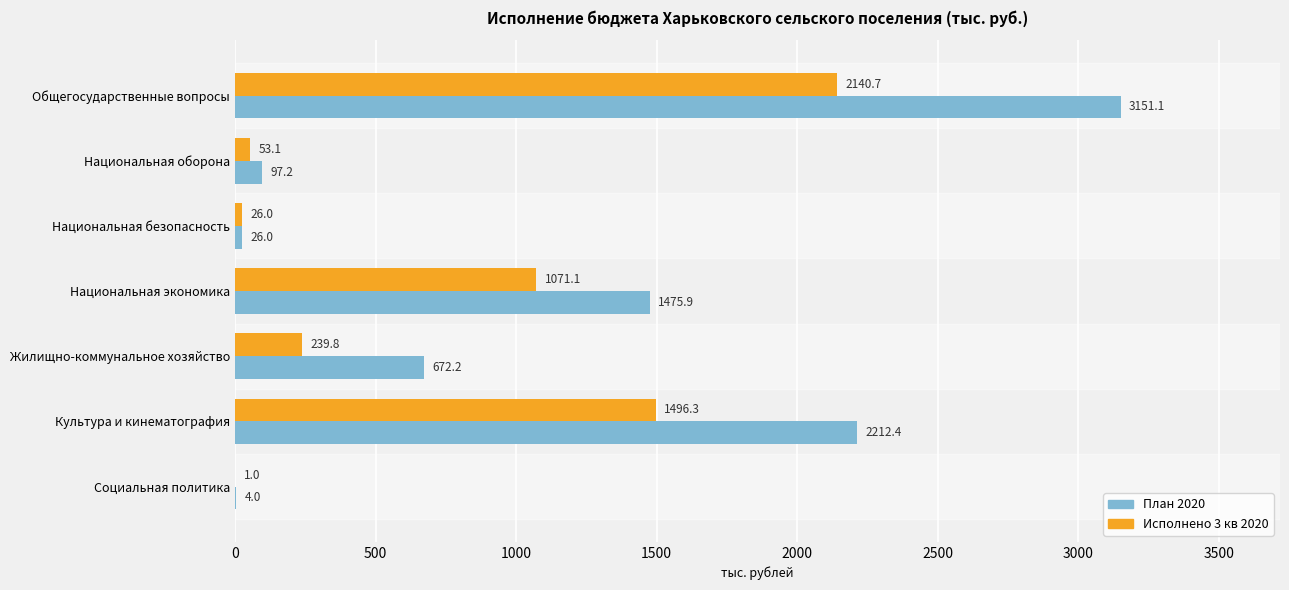

What value does the План 2020 series have at Национальная экономика?

1475.9